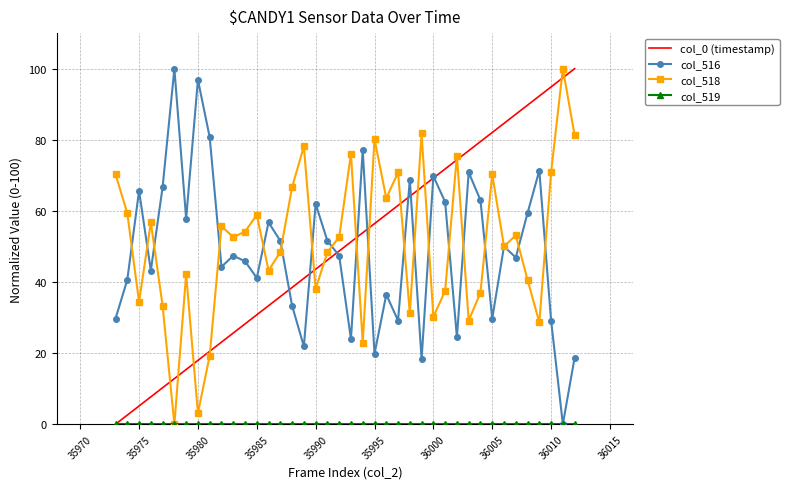

The col_0 (timestamp) series shows 56.4 at 35995. True or false?

True